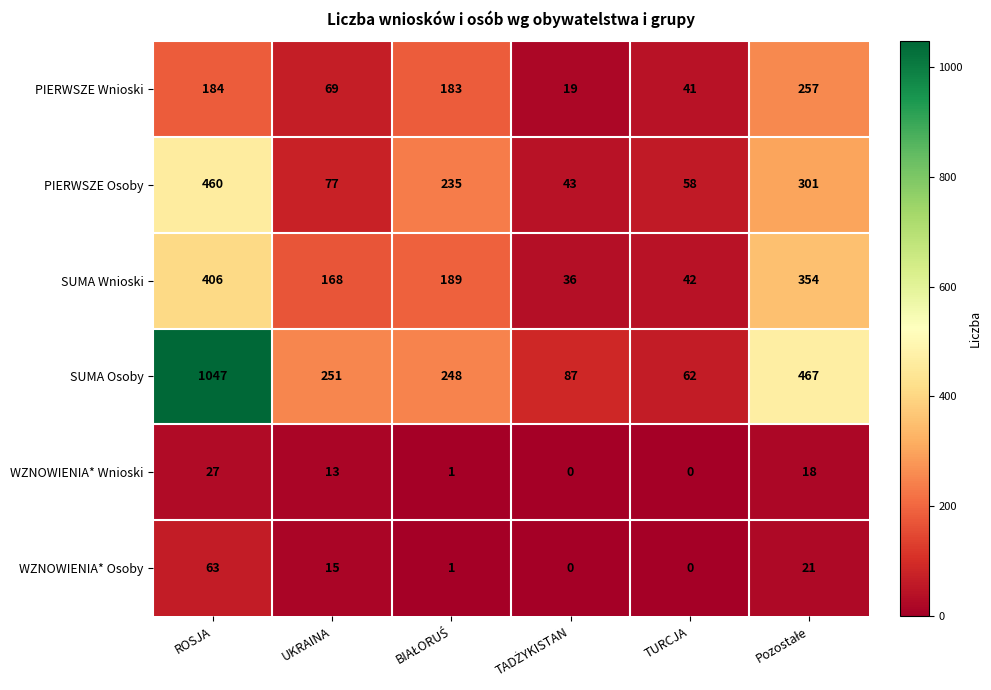

At which category is the sum across all series the highest?

ROSJA